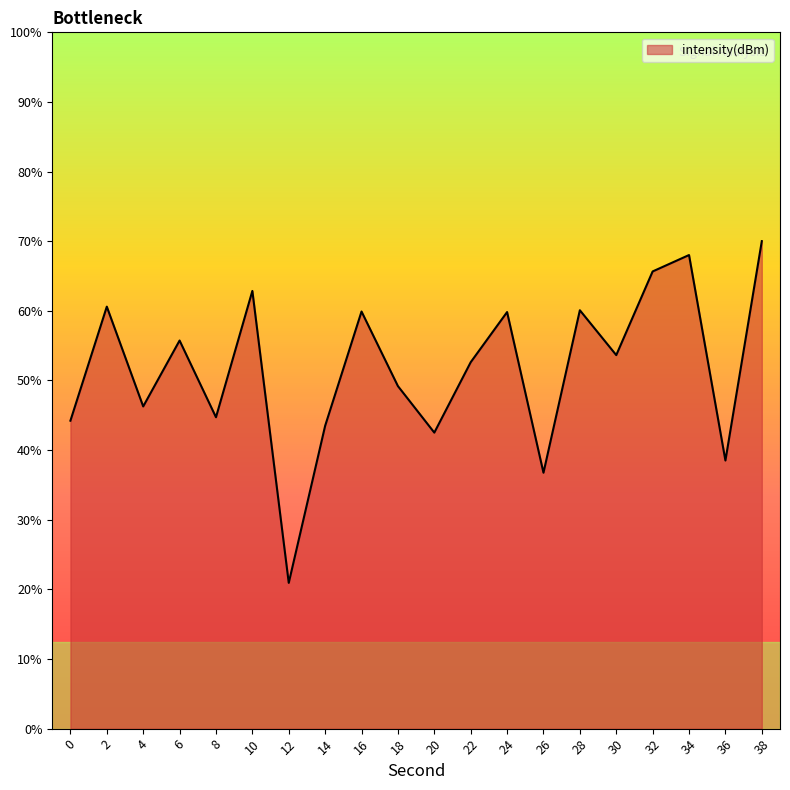

Reading left to right, list all the values displayed in this chart.

0=-132.3	2=-125.8	4=-131.5	6=-127.7	8=-132.1	10=-124.9	12=-141.6	14=-132.6	16=-126.0	18=-130.3	20=-133.0	22=-129.0	24=-126.1	26=-135.3	28=-126.0	30=-128.5	32=-123.7	34=-122.8	36=-134.6	38=-122.0